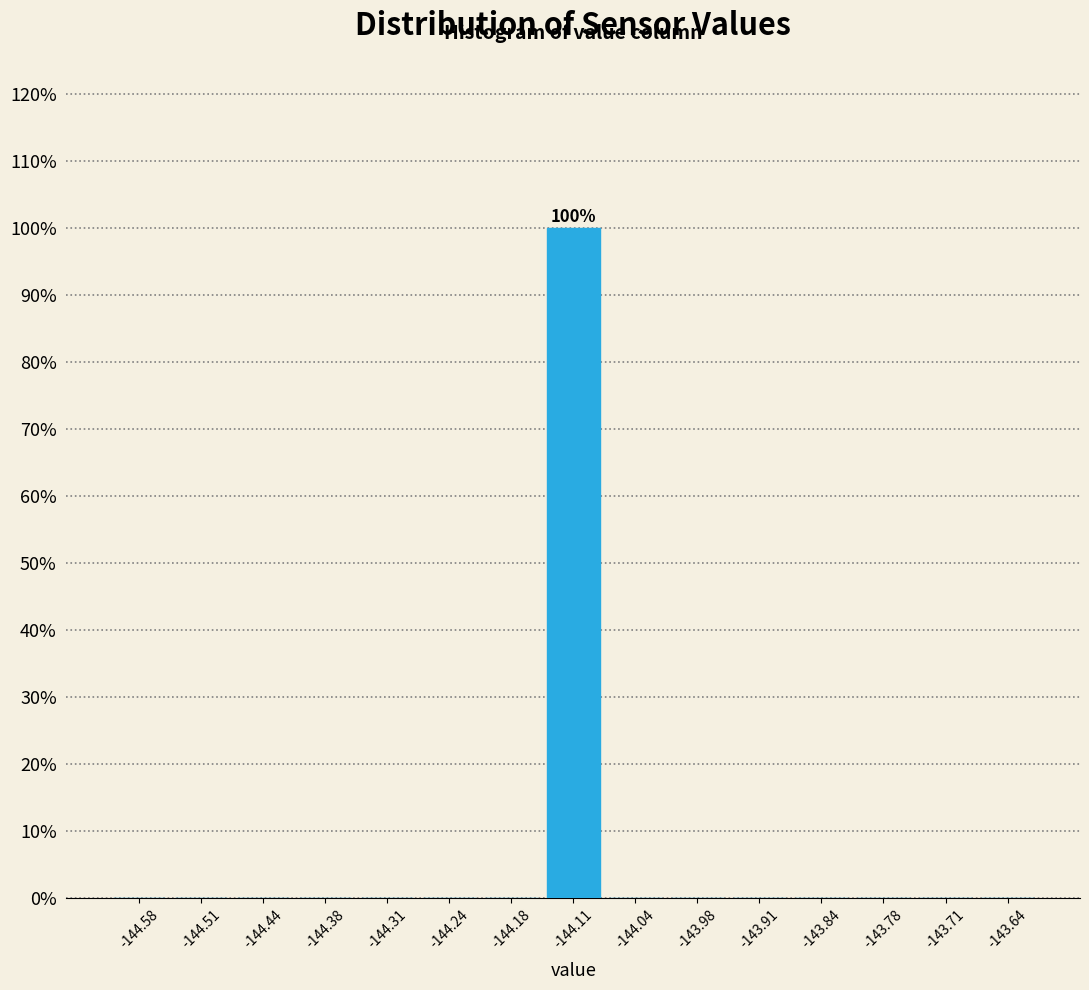

Over which range of the x-axis is the bar tallest?

-144.14 to -144.08